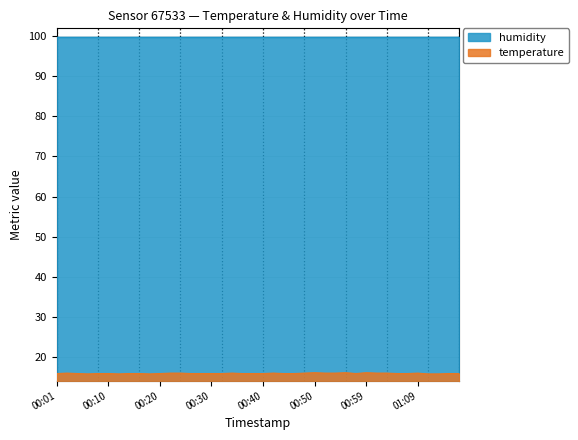

What is the minimum value shown in the chart?

15.7